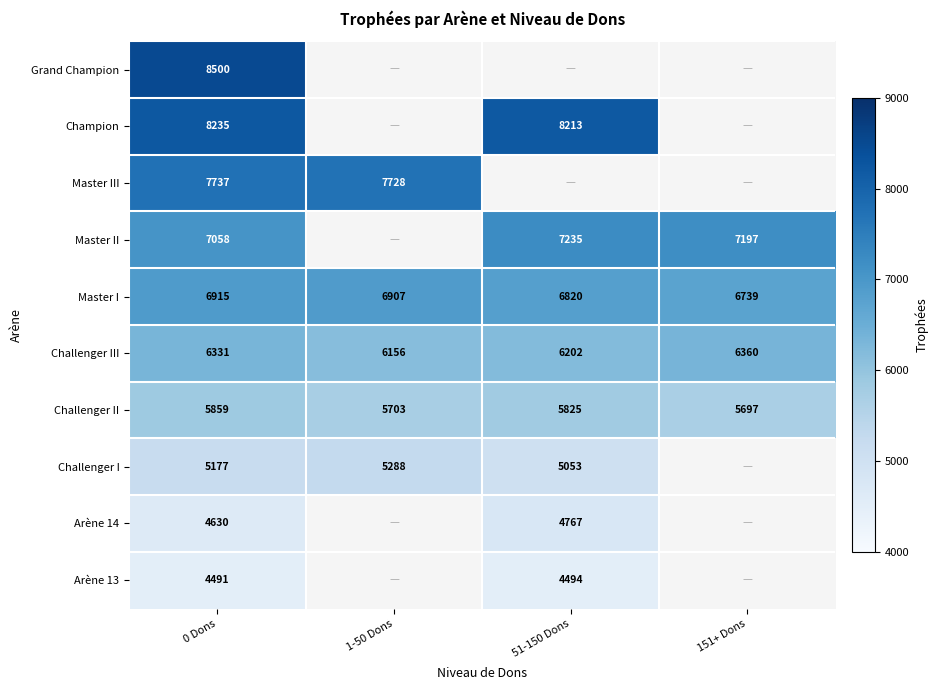

At which label is Challenger III closest to 6258?

51-150 Dons